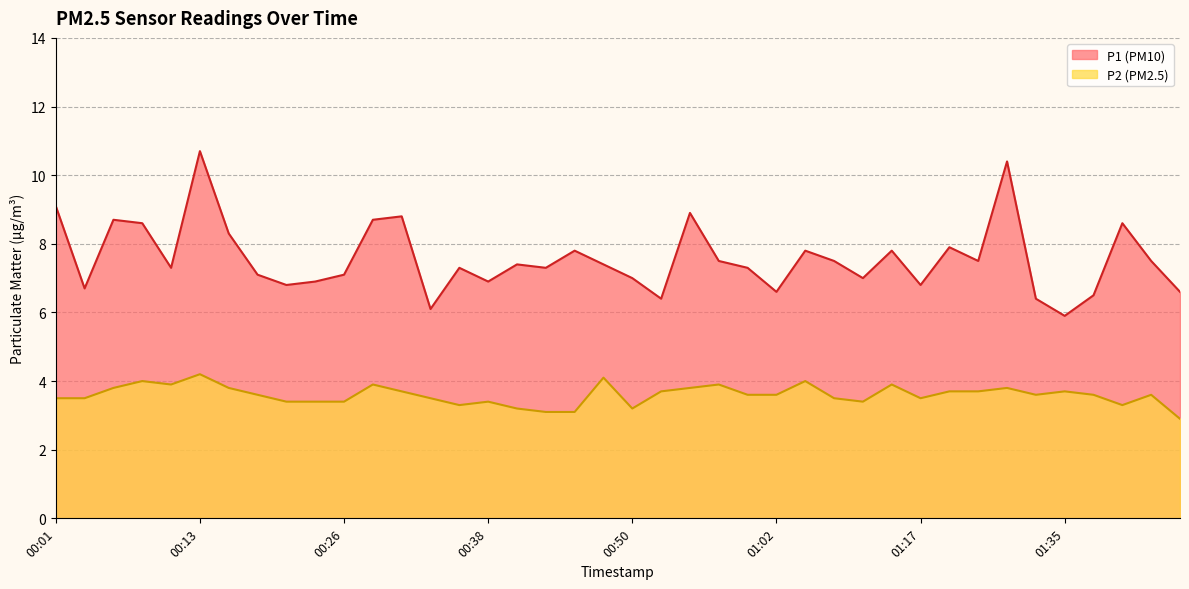

What is the average value of the P1 series?

7.6